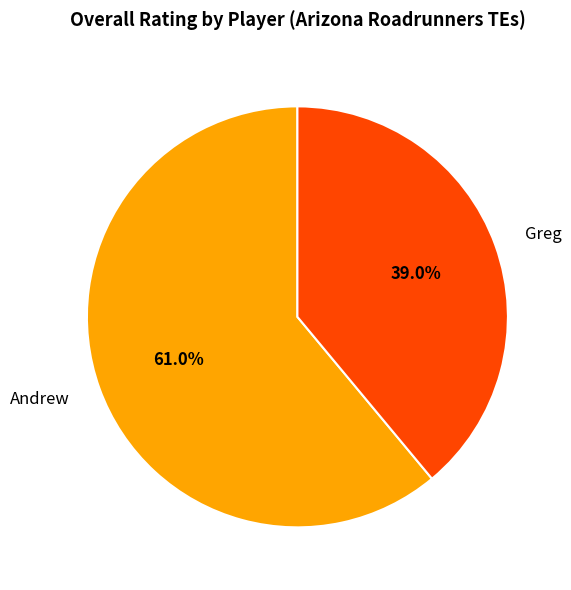

To the nearest percent, what portion does Greg represent?

39%